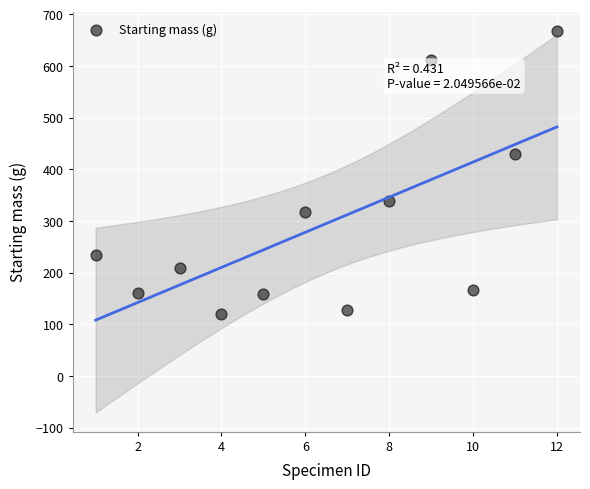

What Y value in the scatter plot is closest to 394?

430